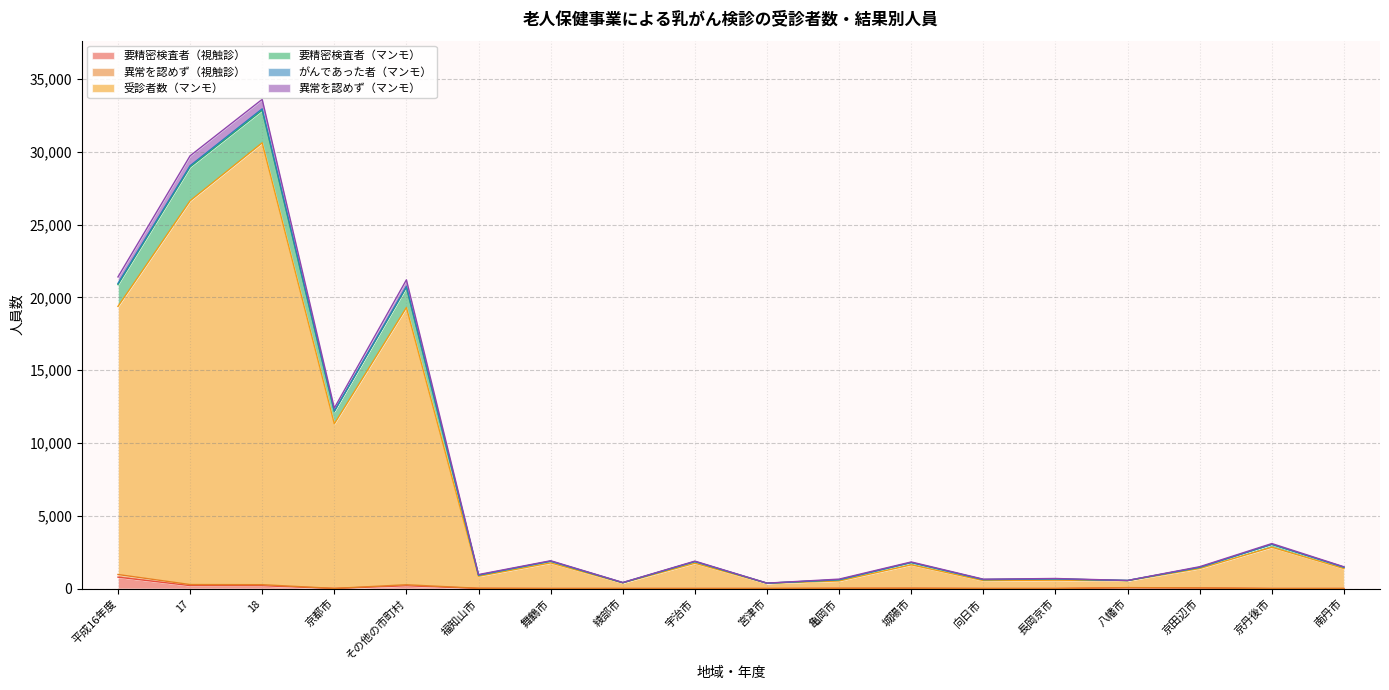

What is the label of the 16th point from the left?

京田辺市